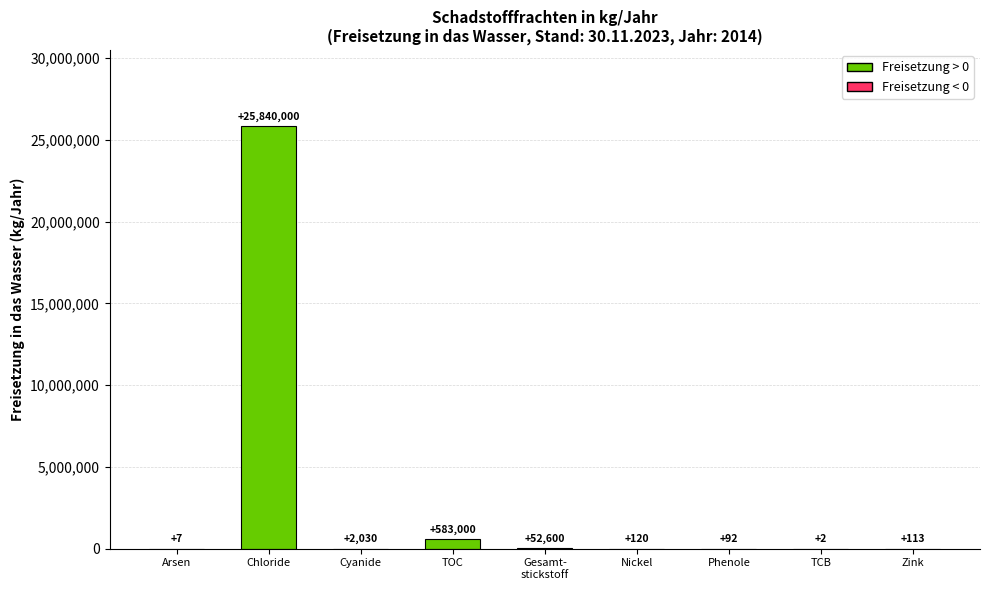

What is the sum of all values?

26477964